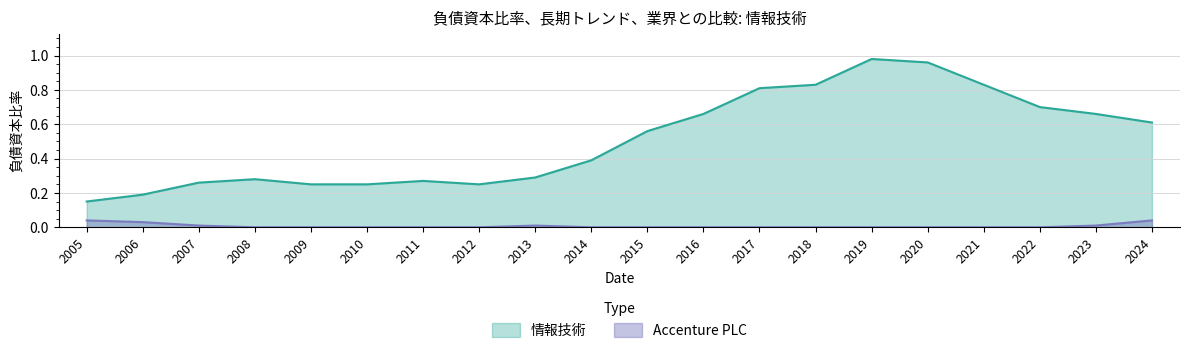

What is the average value of the 情報技術 series?

0.5